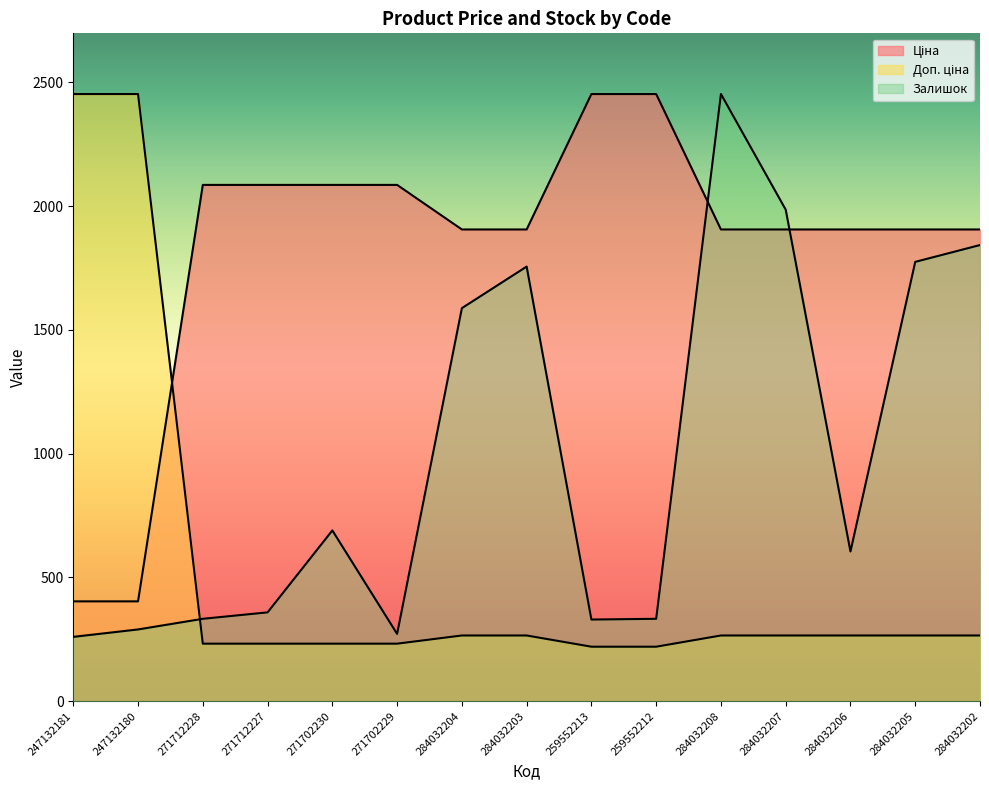

The Залишок series shows 260.0 at 247132181. True or false?

True